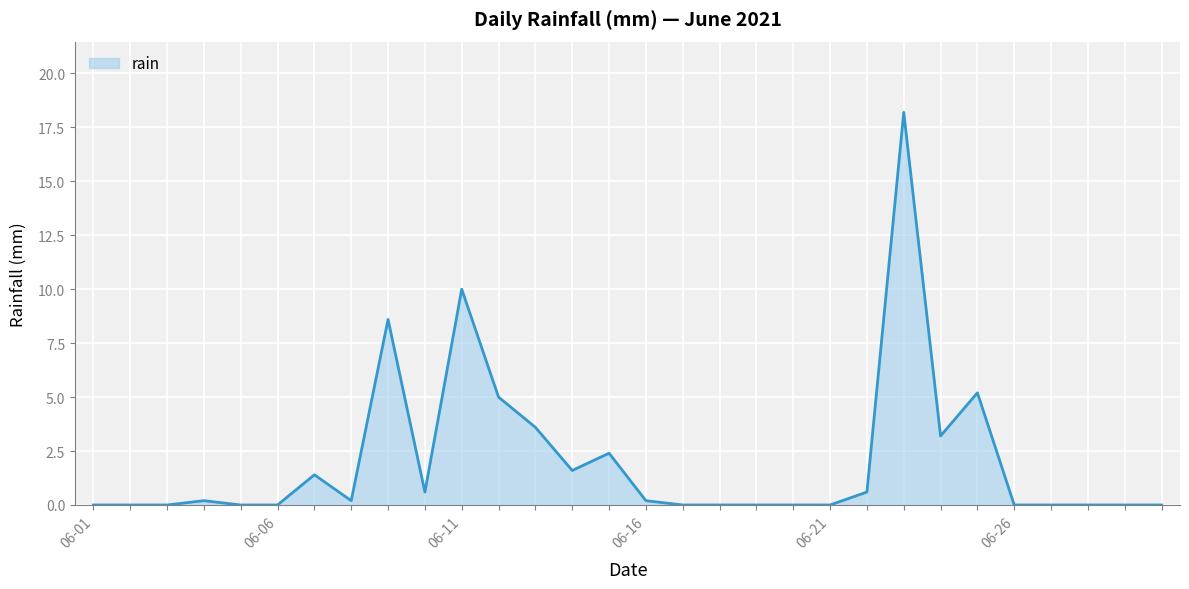

What is the difference between the maximum and minimum values?

18.2